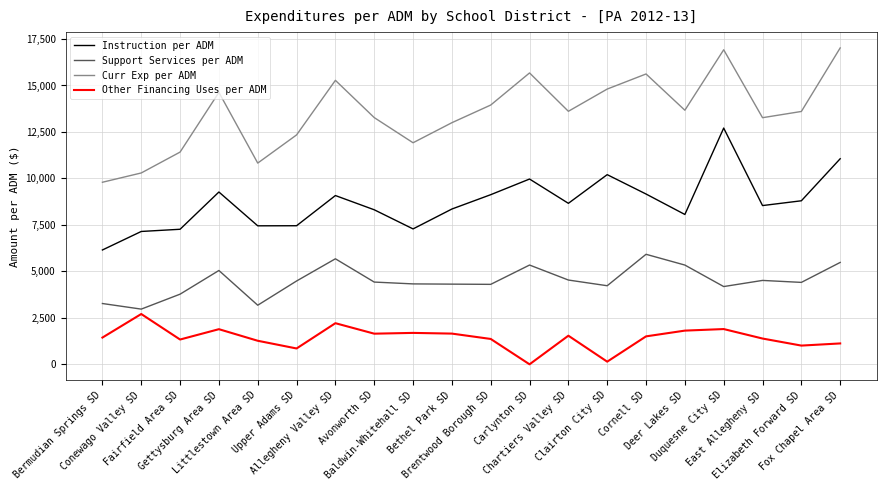

How many categories are shown in the chart?

20